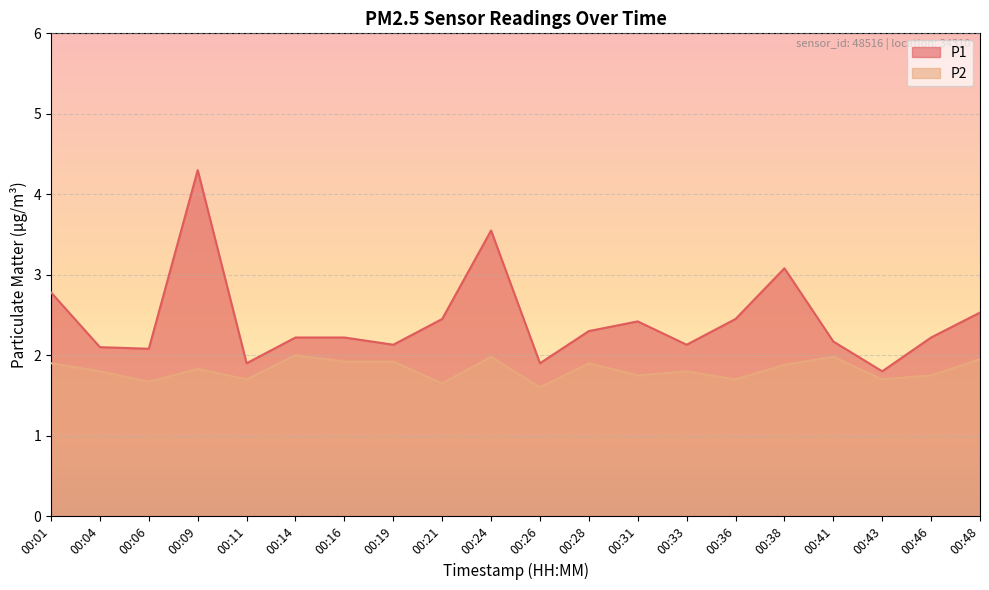

What value does the P2 series have at 00:36?

1.7